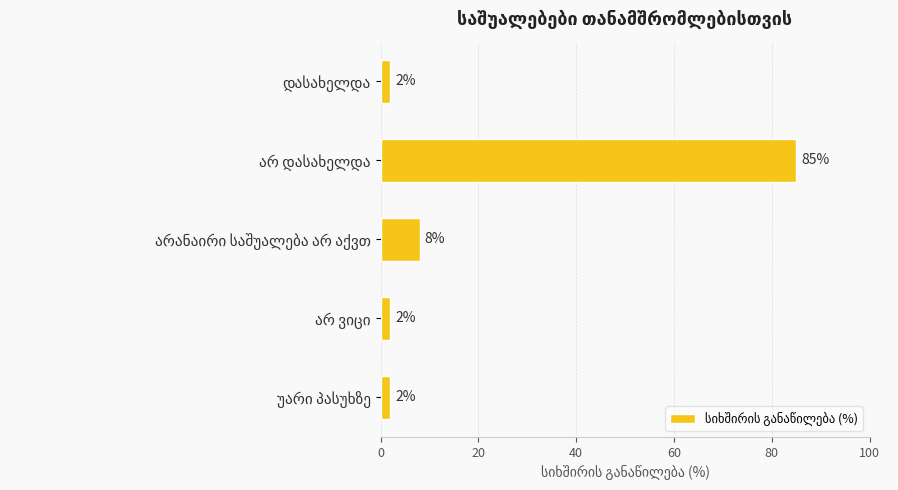

What is the value of the 3rd bar from the top?

8